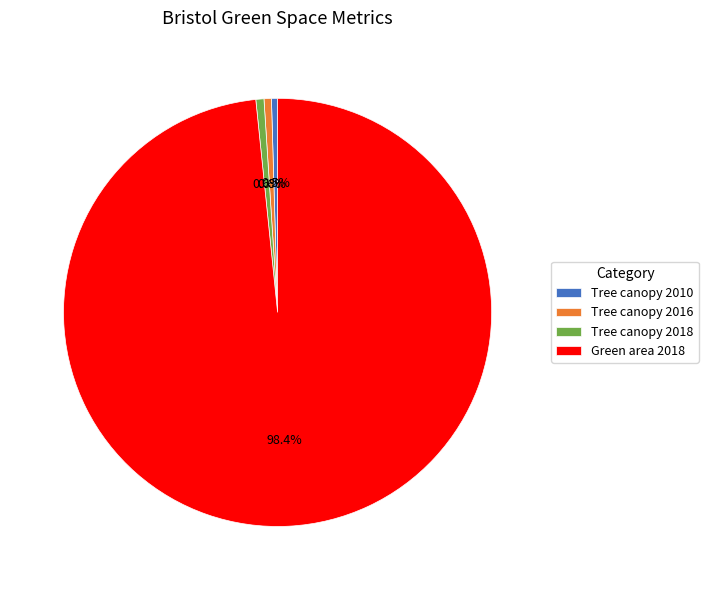

To the nearest percent, what is the combined percentage of Tree canopy 2010 and Tree canopy 2016?

1%